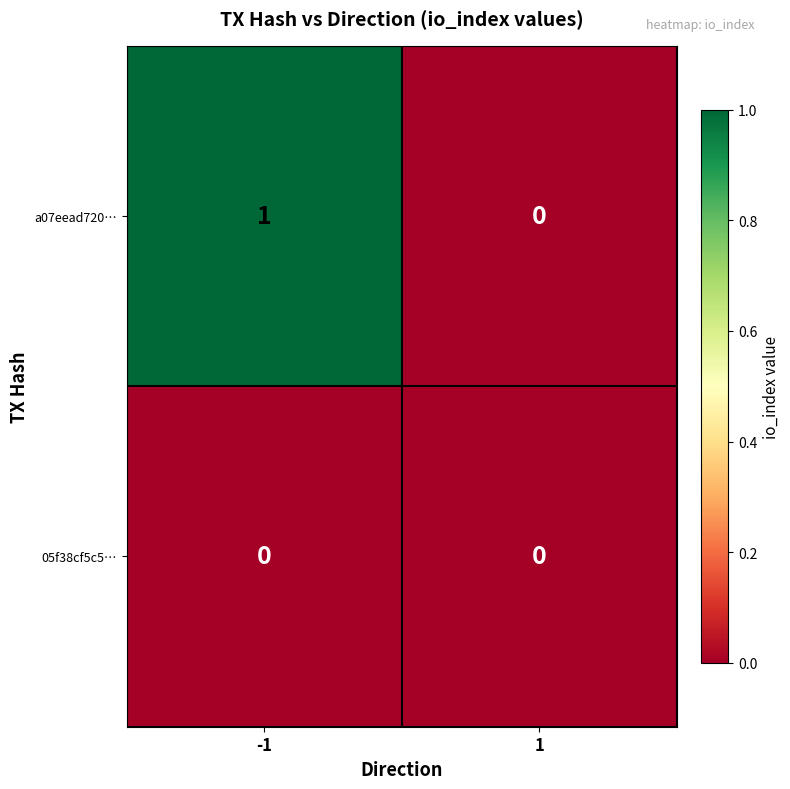

Reading right to left, transcribe all the data shown in this chart.

a07eead720…: 1=0	-1=1
05f38cf5c5…: 1=0	-1=0